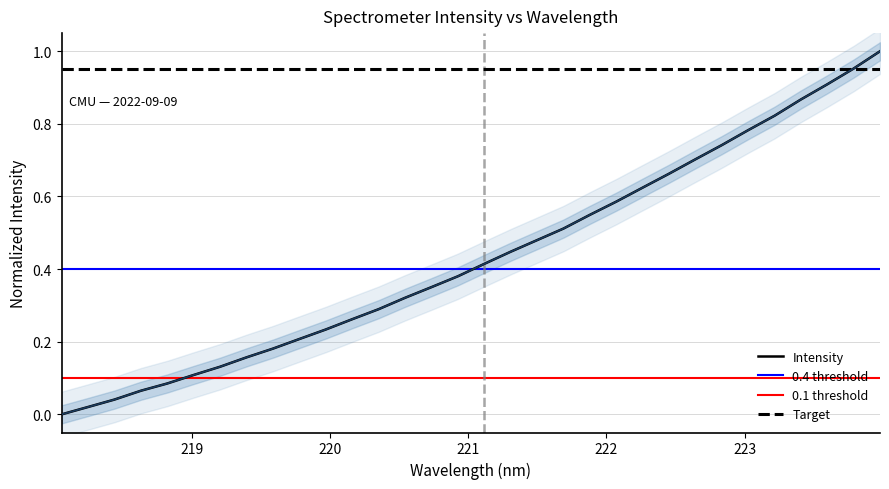

Reading left to right, list all the values displayed in this chart.

0.0	0.0	0.0	0.1	0.1	0.1	0.1	0.2	0.2	0.2	0.2	0.3	0.3	0.3	0.4	0.4	0.4	0.4	0.5	0.5	0.5	0.6	0.6	0.7	0.7	0.7	0.8	0.8	0.9	0.9	1.0	1.0